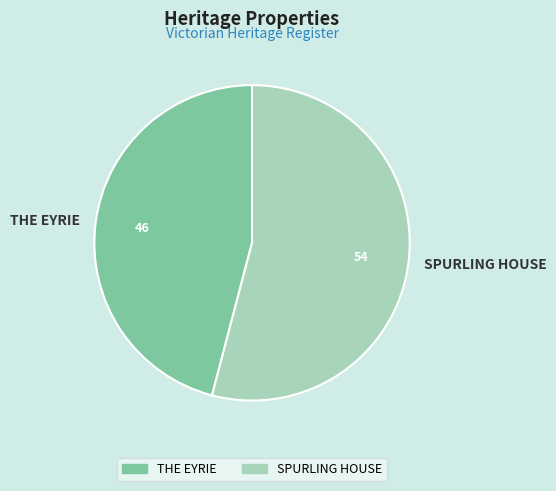

Is it true that THE EYRIE is 46% of the pie?

True